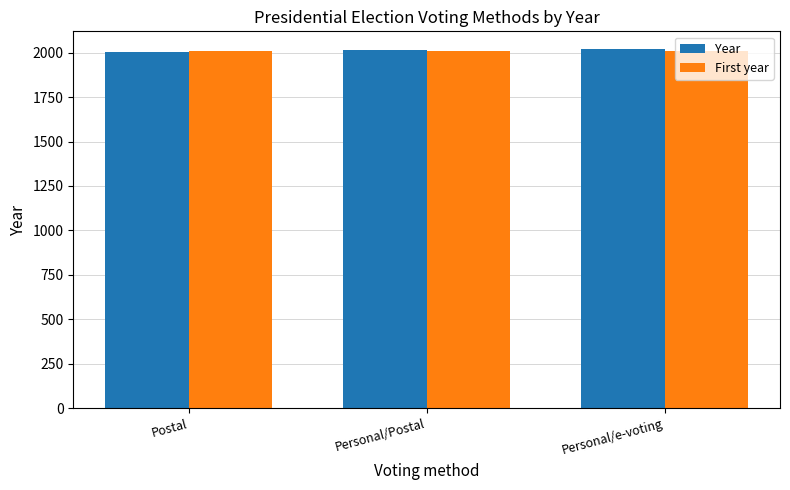

True or false: First year has a value of 2009 at Personal/e-voting.

True